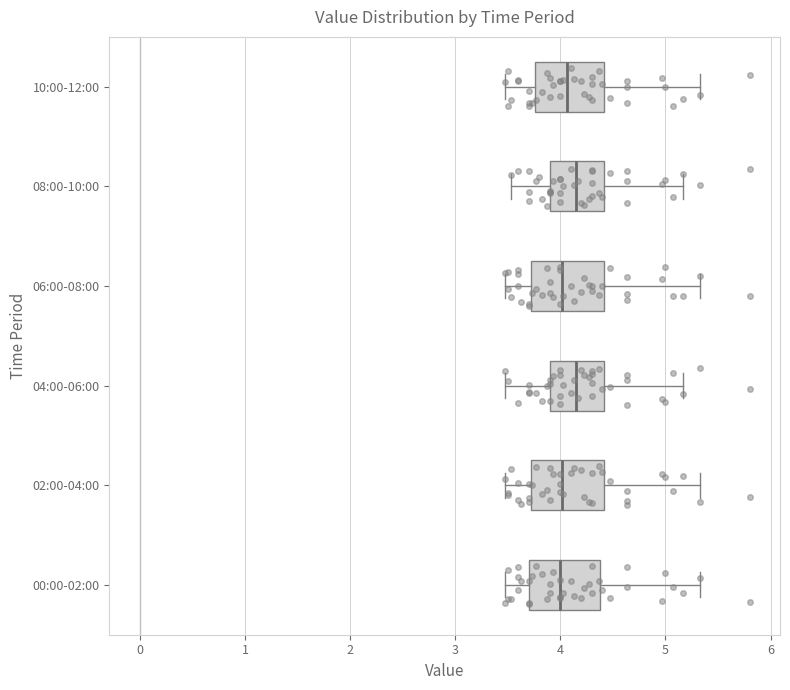

Reading bottom to top, transcribe this box plot: for each box, give where its median line is, the range the box spans, and where its two whiskers end, as read against the x-axis. The values are not printed on the chart, so give them approximately, as read against the axis.

00:00-02:00: median 4.0, box 3.7 to 4.4, whiskers 3.5 to 5.3
02:00-04:00: median 4.0, box 3.7 to 4.4, whiskers 3.5 to 5.3
04:00-06:00: median 4.2, box 3.9 to 4.4, whiskers 3.5 to 5.2
06:00-08:00: median 4.0, box 3.7 to 4.4, whiskers 3.5 to 5.3
08:00-10:00: median 4.2, box 3.9 to 4.4, whiskers 3.5 to 5.2
10:00-12:00: median 4.1, box 3.8 to 4.4, whiskers 3.5 to 5.3